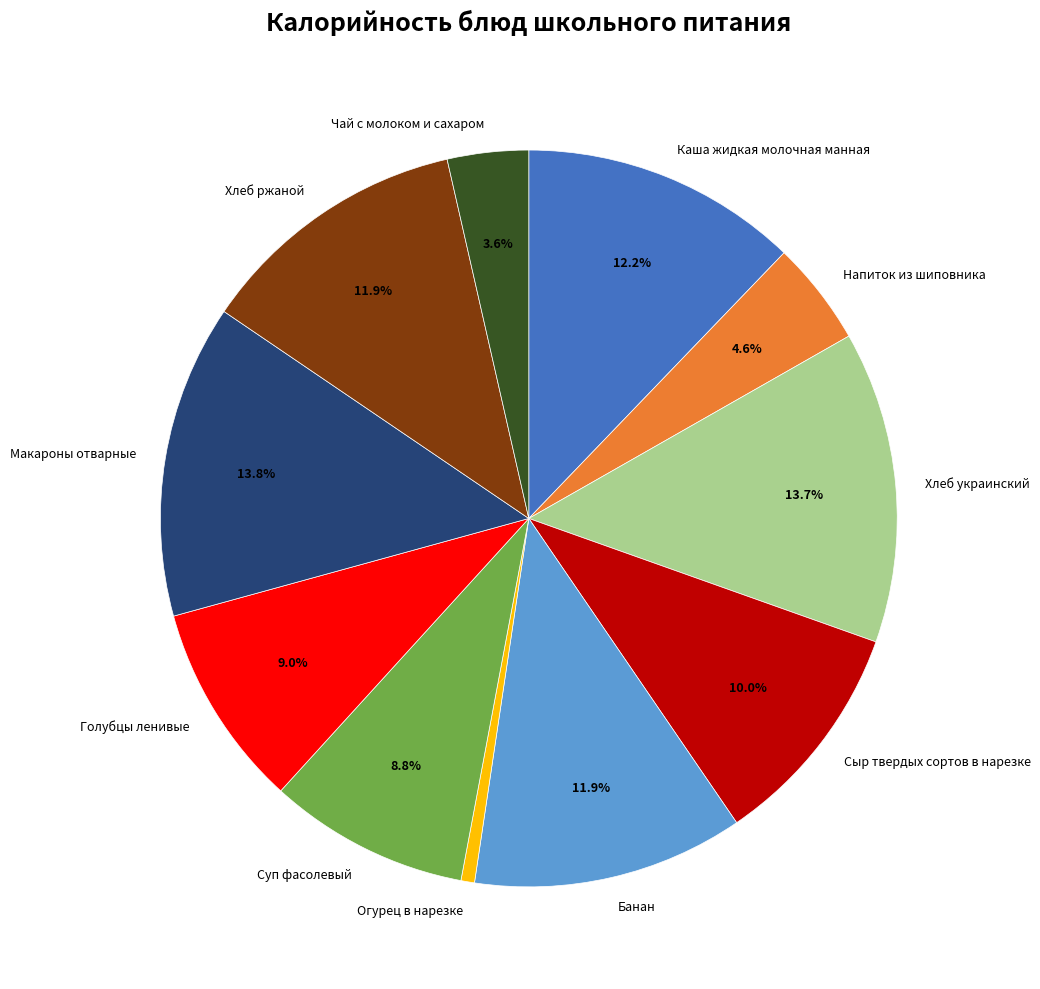

Count the number of slices in the pie.

11